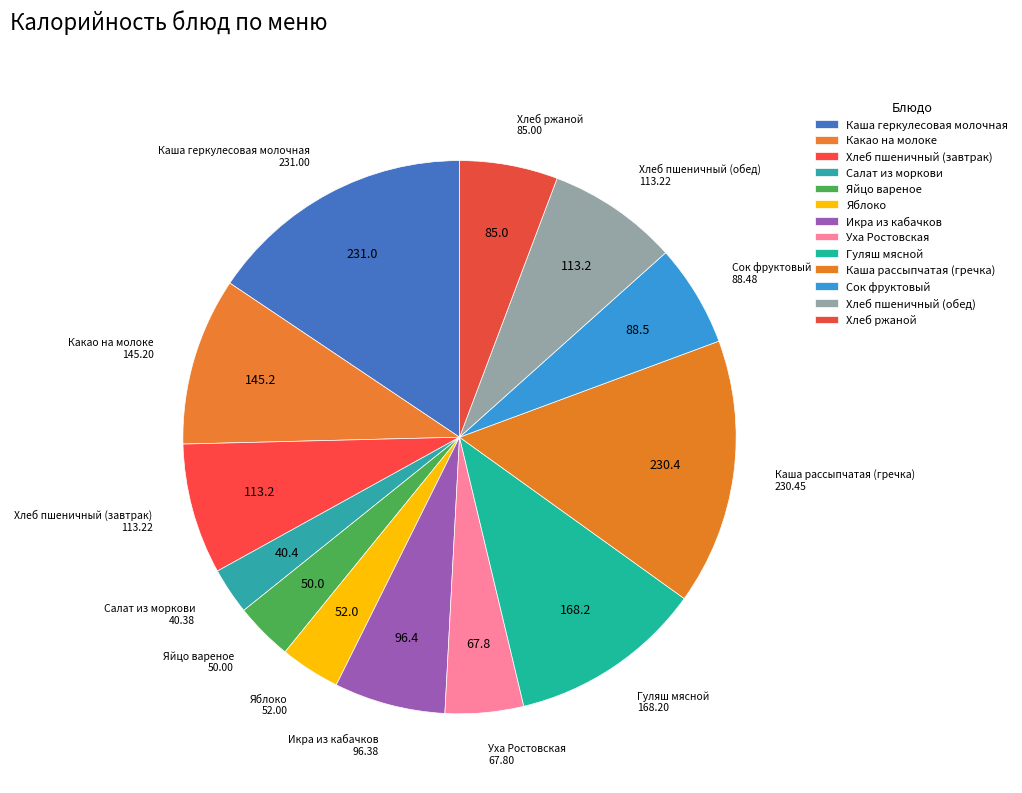

Approximately how many times larger is the value at Икра из кабачков compared to Уха Ростовская?

1.4